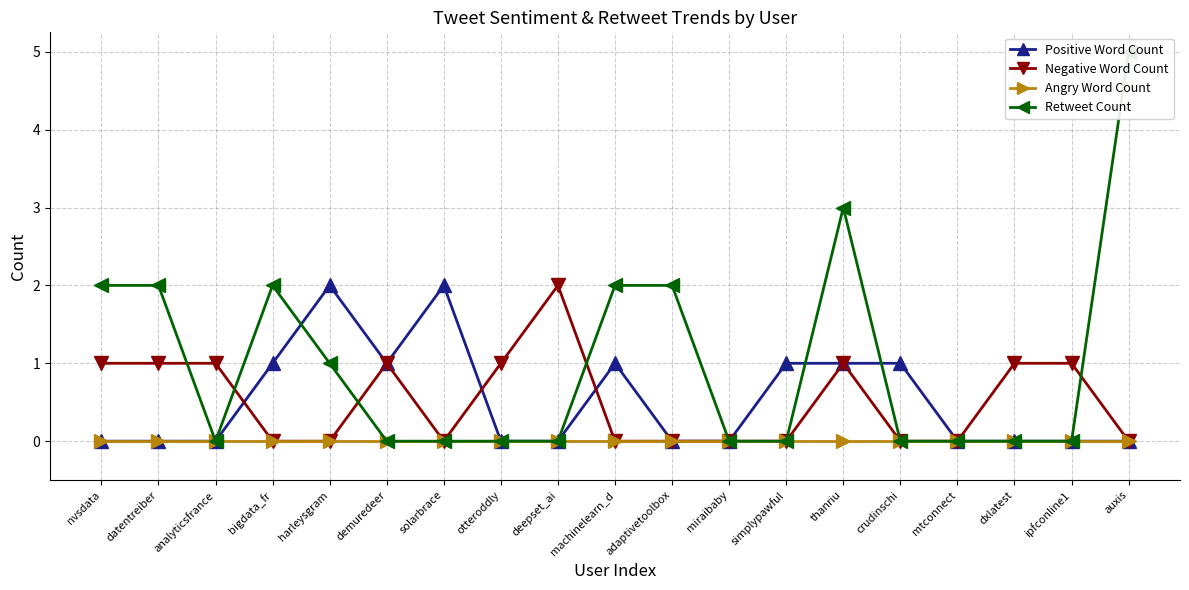

What are all the series names shown in the legend?

Positive Word Count, Negative Word Count, Angry Word Count, Retweet Count